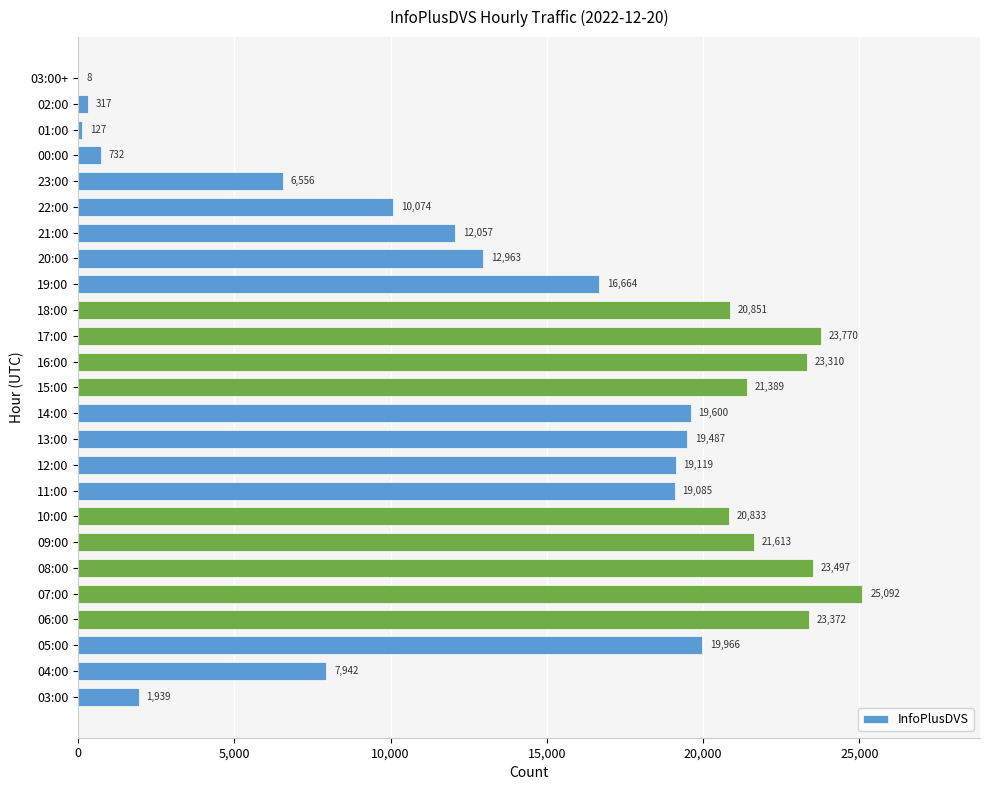

What is the ratio of the value at 17:00 to the value at 09:00?

1.1